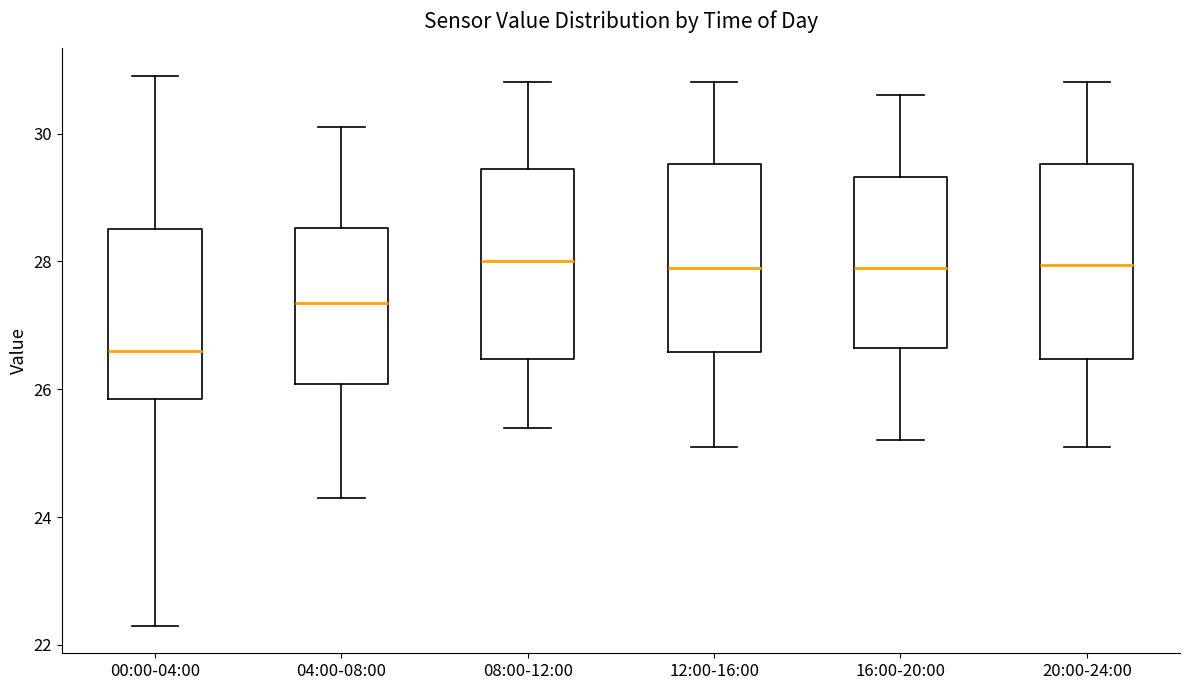

Reading left to right, read every box against the y-axis: the position of its median line, the range the box covers, and the ends of its whiskers. The values are not printed on the chart, so give them approximately, as read against the axis.

00:00-04:00: median 26.6, box 25.8 to 28.6, whiskers 22.4 to 31.0
04:00-08:00: median 27.4, box 26.0 to 28.6, whiskers 24.4 to 30.2
08:00-12:00: median 28.0, box 26.4 to 29.4, whiskers 25.4 to 30.8
12:00-16:00: median 28.0, box 26.6 to 29.6, whiskers 25.2 to 30.8
16:00-20:00: median 28.0, box 26.6 to 29.4, whiskers 25.2 to 30.6
20:00-24:00: median 28.0, box 26.4 to 29.6, whiskers 25.2 to 30.8